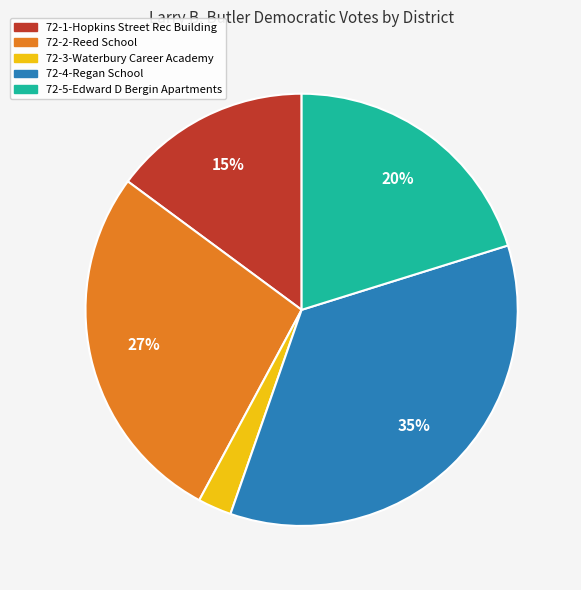

The 72-4-Regan School slice represents 44% of the pie. True or false?

False